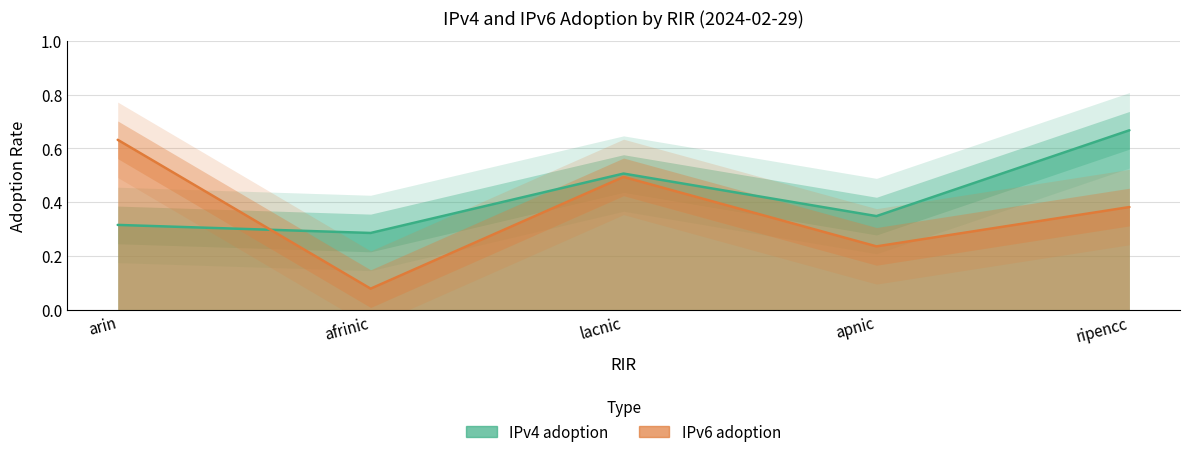

Between which two adjacent categories do IPv6 adoption and IPv4 adoption first intersect?

arin and afrinic